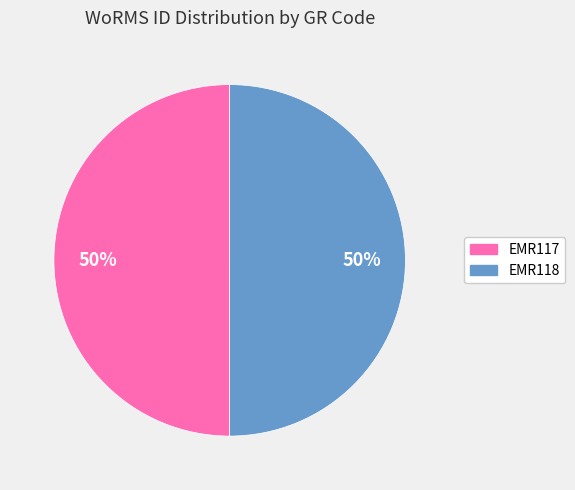

The EMR118 slice represents 37% of the pie. True or false?

False